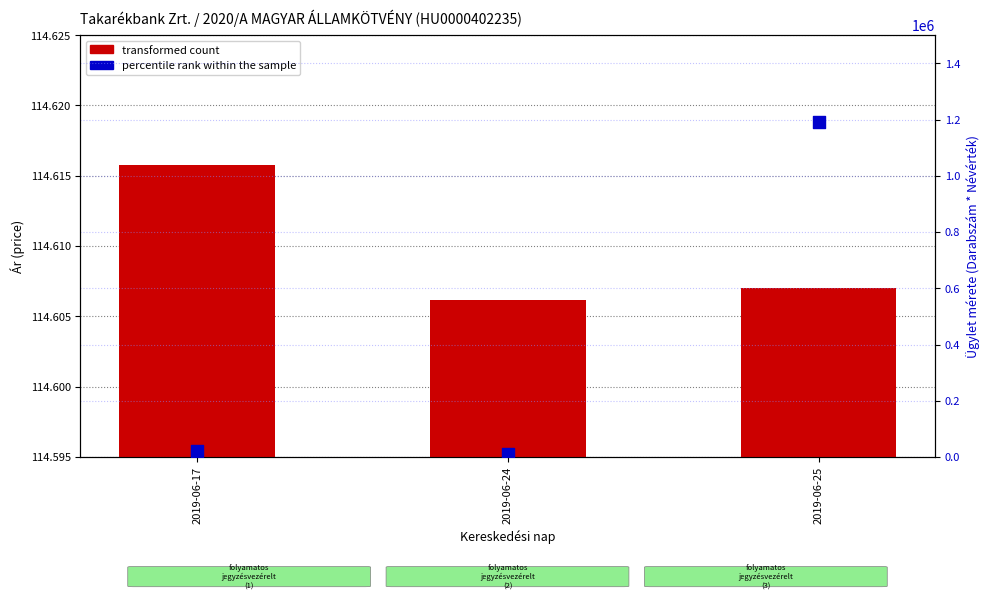

Which series has the largest Y range (max minus min)?

percentile rank within the sample